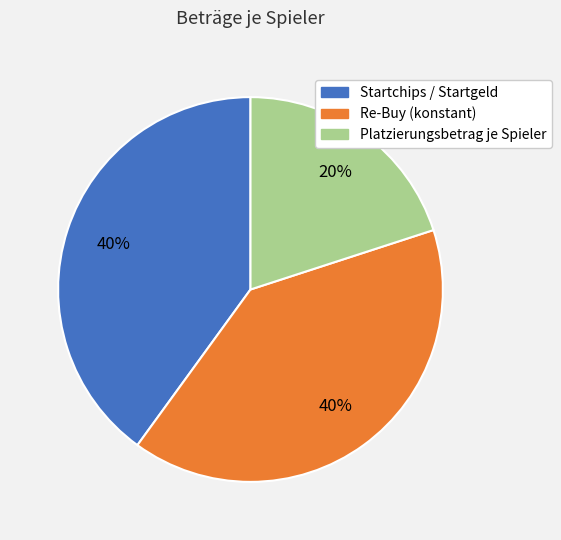

How many segments does this pie chart have?

3